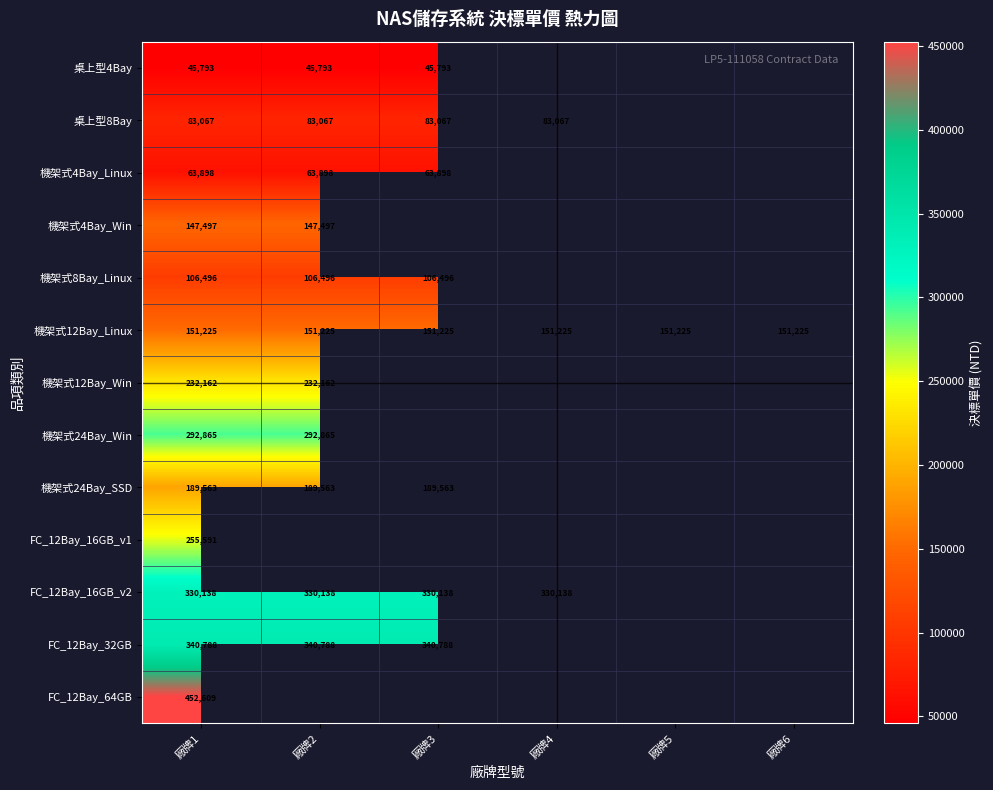

Is it true that 桌上型4Bay equals 78529 at 廠牌3?

False